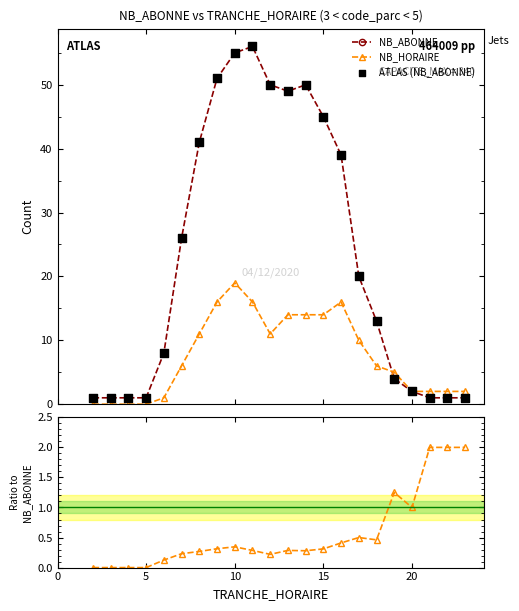

True or false: NB_ABONNE has more than 0 interior local peaks.

True